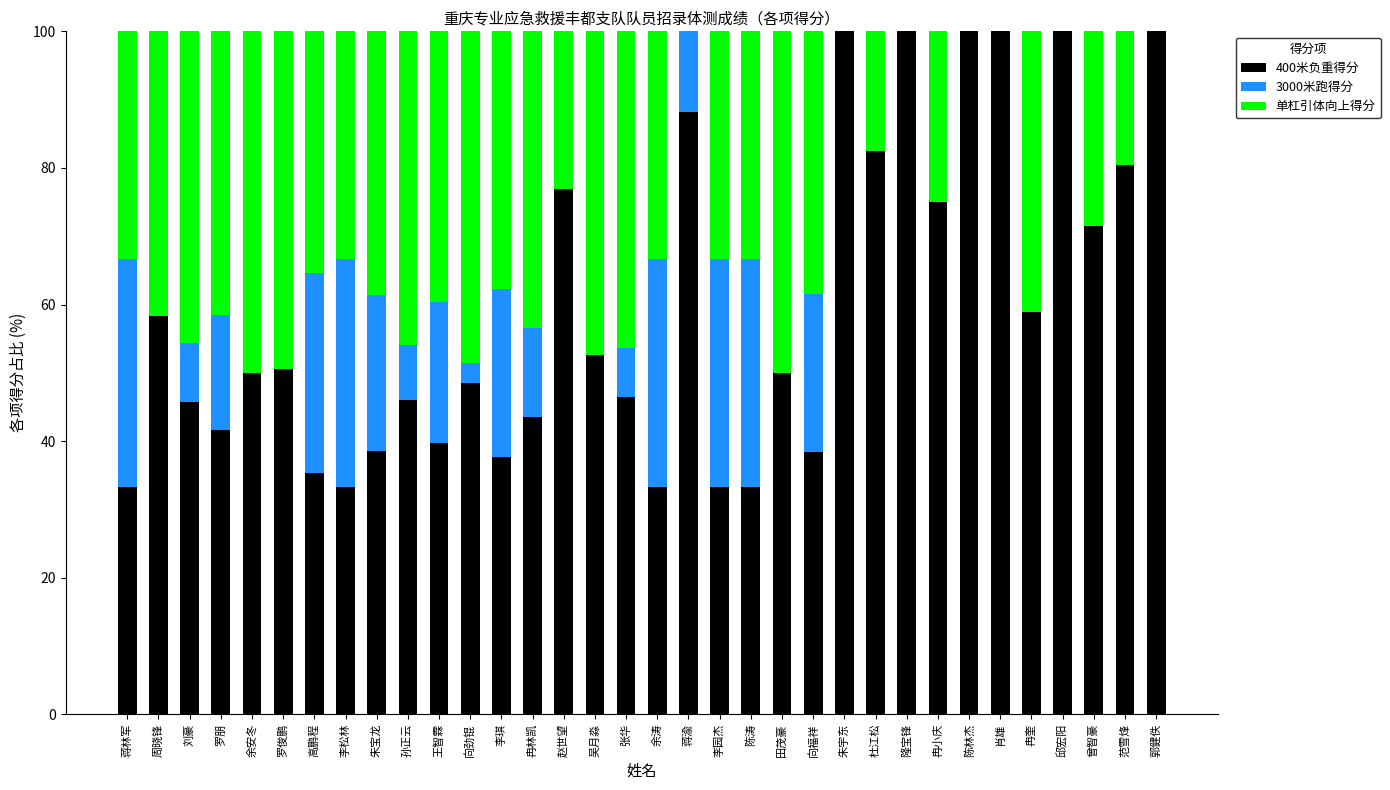

What is the average value of the 400米负重得分 series?

59.5